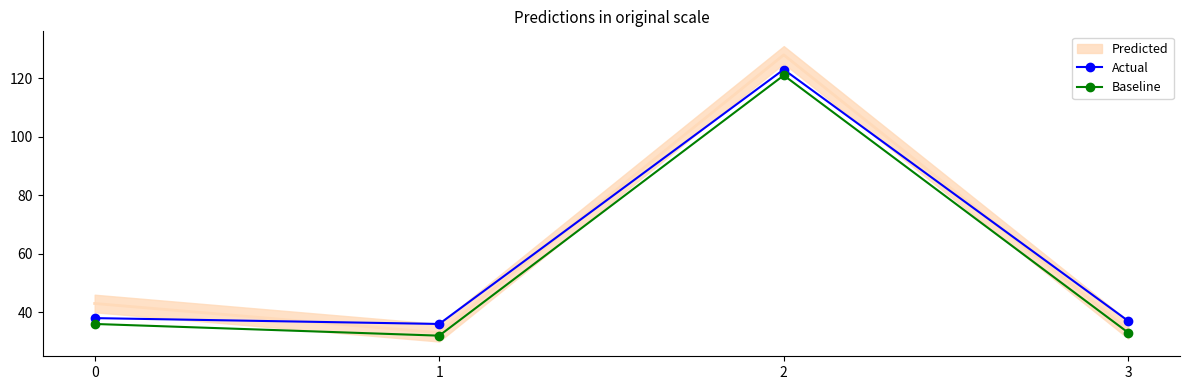

Which has a higher value, 2 or 3?

2